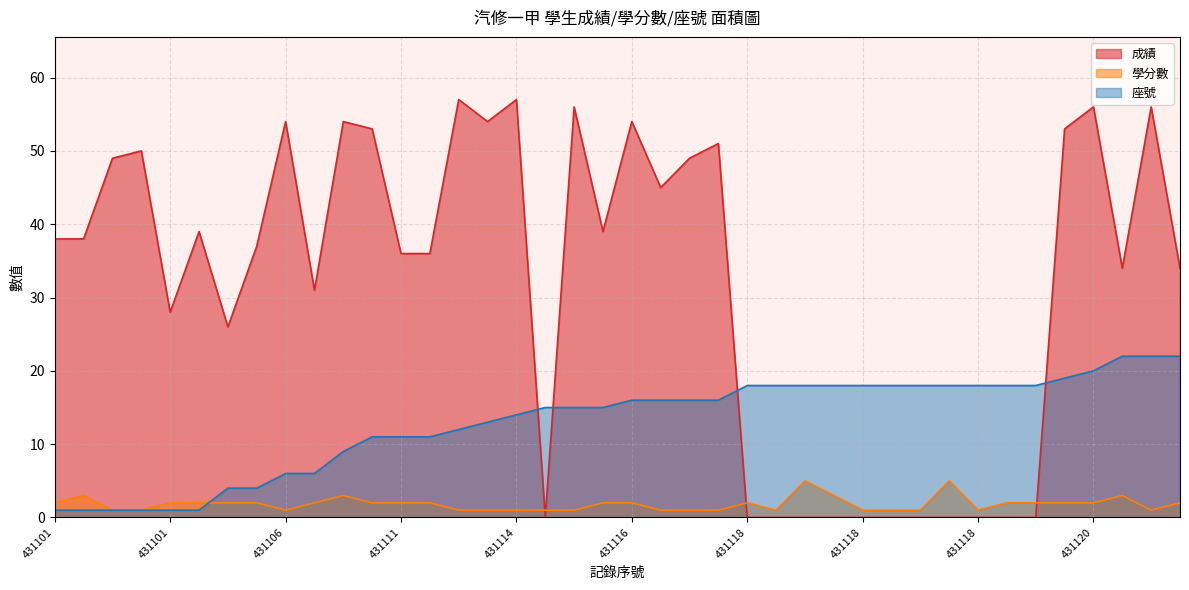

True or false: 學分數 has more than 0 points higher than both neighbors.

True